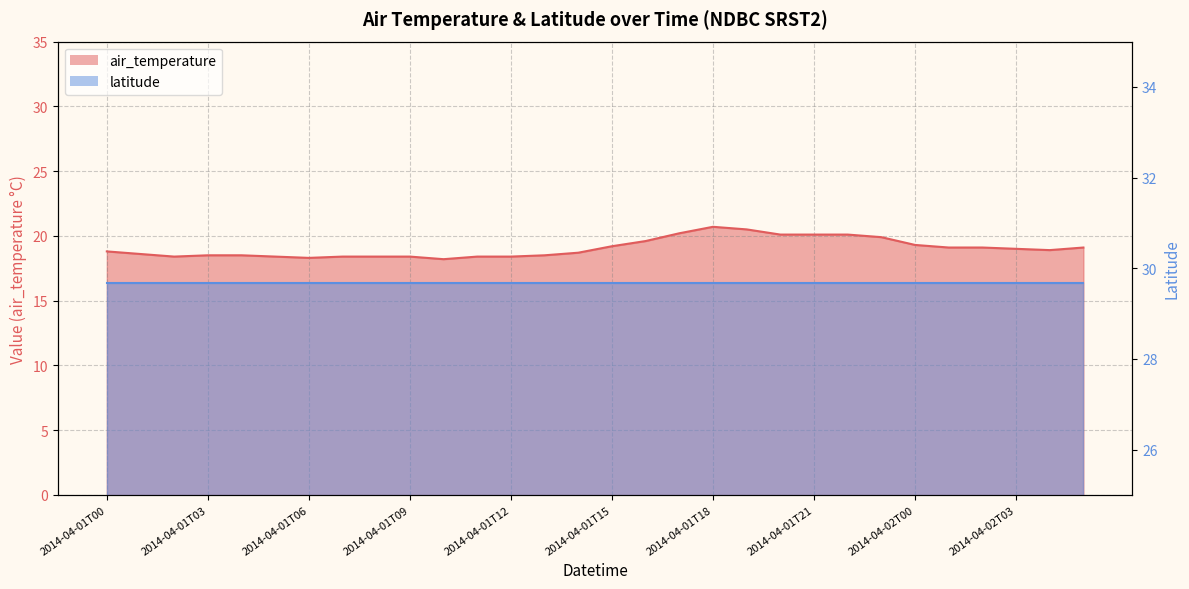

Reading left to right, extract all data points from this chart.

2014-04-01T00=18.8	2014-04-01T01=18.6	2014-04-01T02=18.4	2014-04-01T03=18.5	2014-04-01T04=18.5	2014-04-01T05=18.4	2014-04-01T06=18.3	2014-04-01T07=18.4	2014-04-01T08=18.4	2014-04-01T09=18.4	2014-04-01T10=18.2	2014-04-01T11=18.4	2014-04-01T12=18.4	2014-04-01T13=18.5	2014-04-01T14=18.7	2014-04-01T15=19.2	2014-04-01T16=19.6	2014-04-01T17=20.2	2014-04-01T18=20.7	2014-04-01T19=20.5	2014-04-01T20=20.1	2014-04-01T21=20.1	2014-04-01T22=20.1	2014-04-01T23=19.9	2014-04-02T00=19.3	2014-04-02T01=19.1	2014-04-02T02=19.1	2014-04-02T03=19.0	2014-04-02T04=18.9	2014-04-02T05=19.1